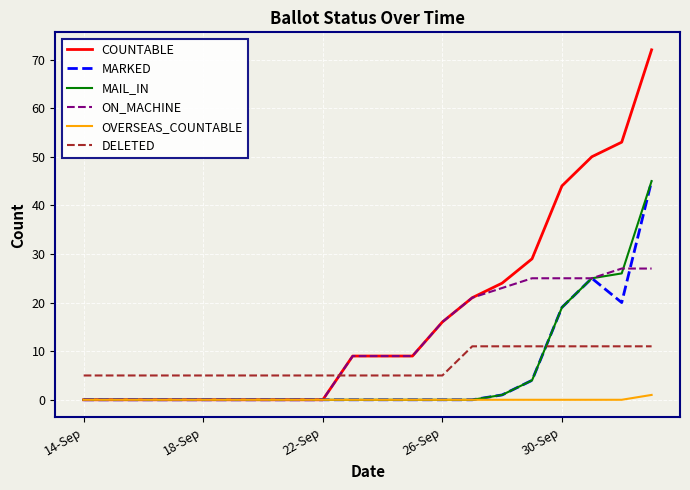

Which series has the largest range (max minus min)?

COUNTABLE